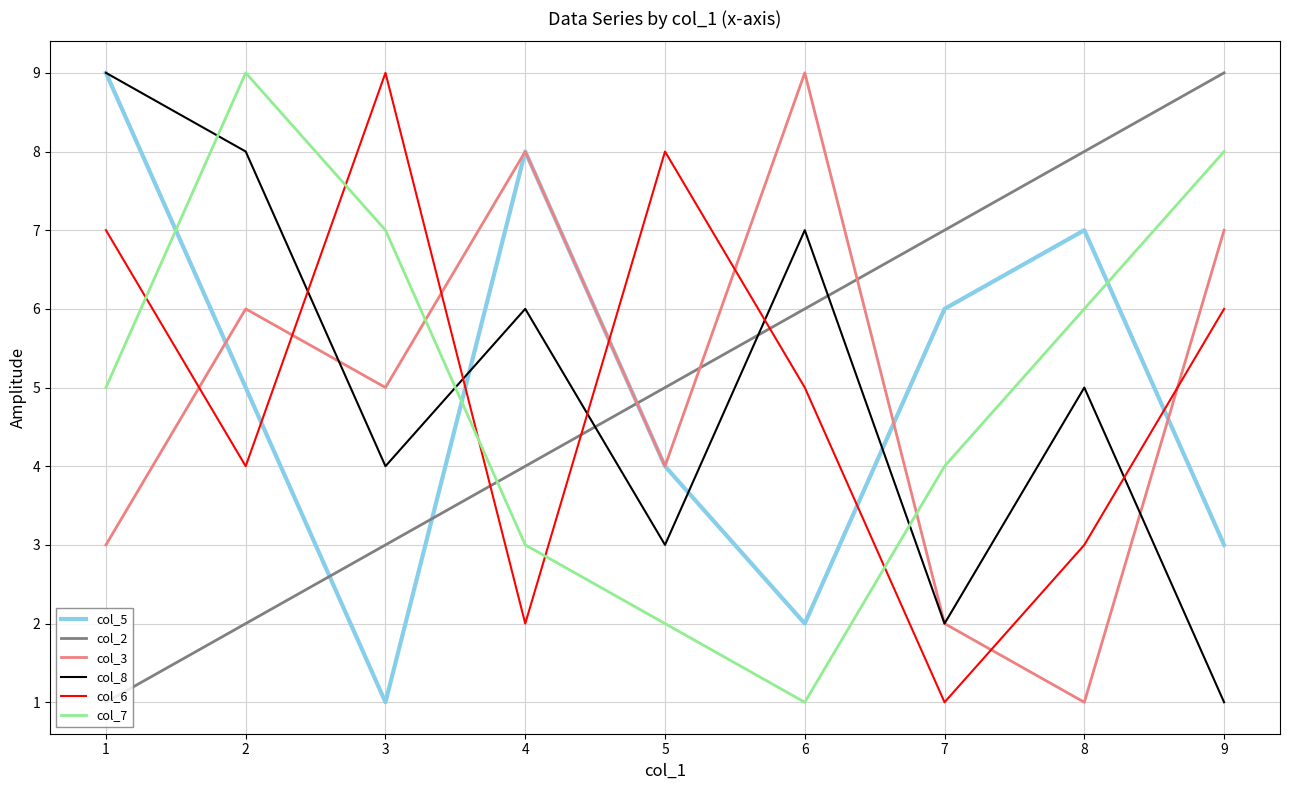

What is the difference between the highest and lowest values at 8?

7